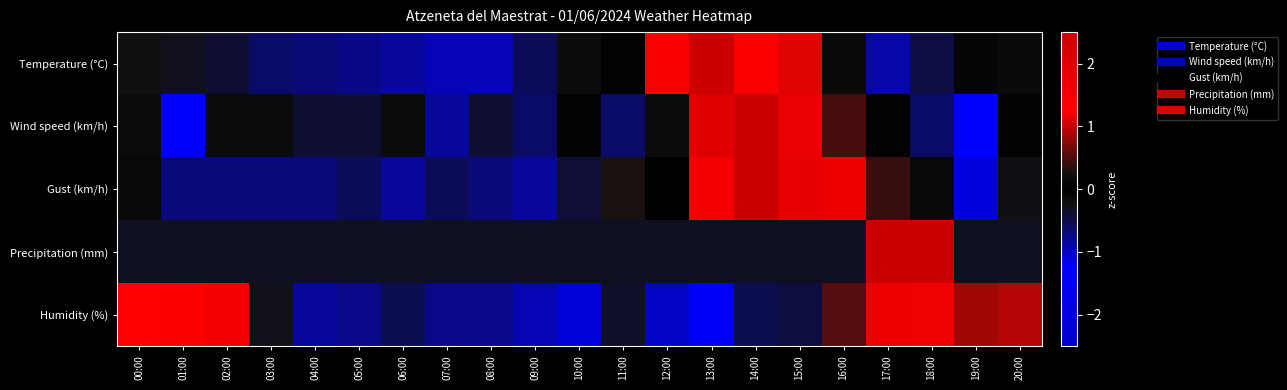

Reading left to right, transcribe all the data shown in this chart.

Temperature (°C): 00:00=-0.2	01:00=-0.3	02:00=-0.4	03:00=-0.6	04:00=-0.7	05:00=-0.7	06:00=-0.8	07:00=-0.9	08:00=-0.9	09:00=-0.6	10:00=0.2	11:00=-0.0	12:00=1.4	13:00=3.2	14:00=1.3	15:00=1.1	16:00=0.1	17:00=-0.9	18:00=-0.5	19:00=0.1	20:00=0.1
Wind speed (km/h): 00:00=-0.2	01:00=-1.3	02:00=-0.2	03:00=-0.2	04:00=-0.4	05:00=-0.4	06:00=-0.2	07:00=-0.8	08:00=-0.4	09:00=-0.6	10:00=0.0	11:00=-0.6	12:00=-0.2	13:00=2.0	14:00=2.9	15:00=1.8	16:00=0.5	17:00=0.0	18:00=-0.6	19:00=-1.3	20:00=0.0
Gust (km/h): 00:00=-0.1	01:00=-0.7	02:00=-0.7	03:00=-0.7	04:00=-0.7	05:00=-0.6	06:00=-0.8	07:00=-0.6	08:00=-0.7	09:00=-0.8	10:00=-0.4	11:00=0.3	12:00=0.0	13:00=1.5	14:00=2.5	15:00=1.8	16:00=1.7	17:00=0.4	18:00=-0.1	19:00=-1.1	20:00=-0.3
Precipitation (mm): 00:00=-0.3	01:00=-0.3	02:00=-0.3	03:00=-0.3	04:00=-0.3	05:00=-0.3	06:00=-0.3	07:00=-0.3	08:00=-0.3	09:00=-0.3	10:00=-0.3	11:00=-0.3	12:00=-0.3	13:00=-0.3	14:00=-0.3	15:00=-0.3	16:00=-0.3	17:00=3.3	18:00=2.9	19:00=-0.3	20:00=-0.3
Humidity (%): 00:00=1.3	01:00=1.3	02:00=1.5	03:00=-0.3	04:00=-0.8	05:00=-0.8	06:00=-0.5	07:00=-0.8	08:00=-0.8	09:00=-0.9	10:00=-1.1	11:00=-0.4	12:00=-1.0	13:00=-1.4	14:00=-0.5	15:00=-0.4	16:00=0.5	17:00=1.7	18:00=1.6	19:00=0.9	20:00=0.9